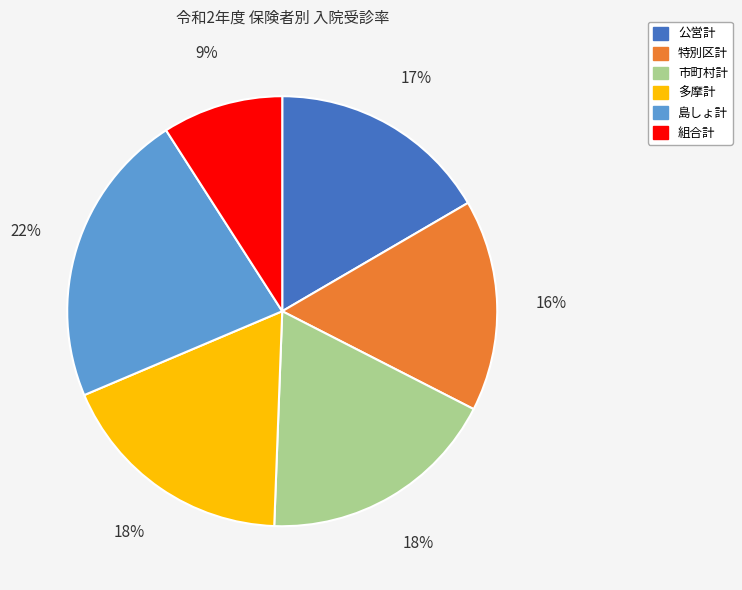

Do 公営計 and 多摩計 together represent more than half of the pie?

No